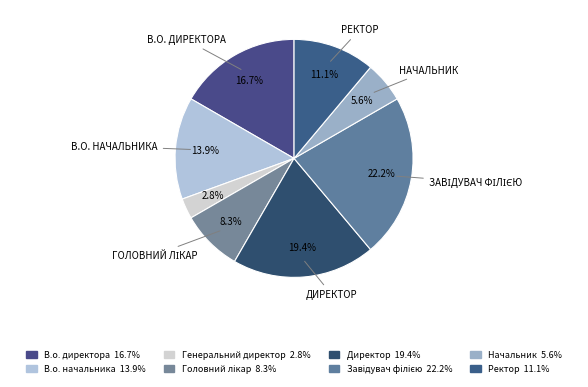

Count the number of slices in the pie.

8